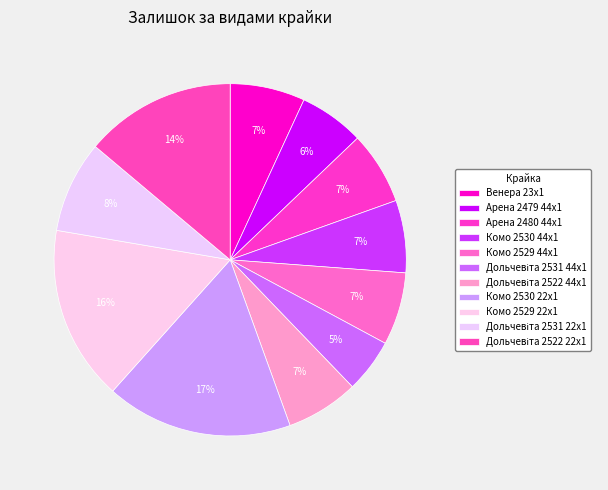

To the nearest percent, what portion does Комо 2530 22x1 represent?

17%